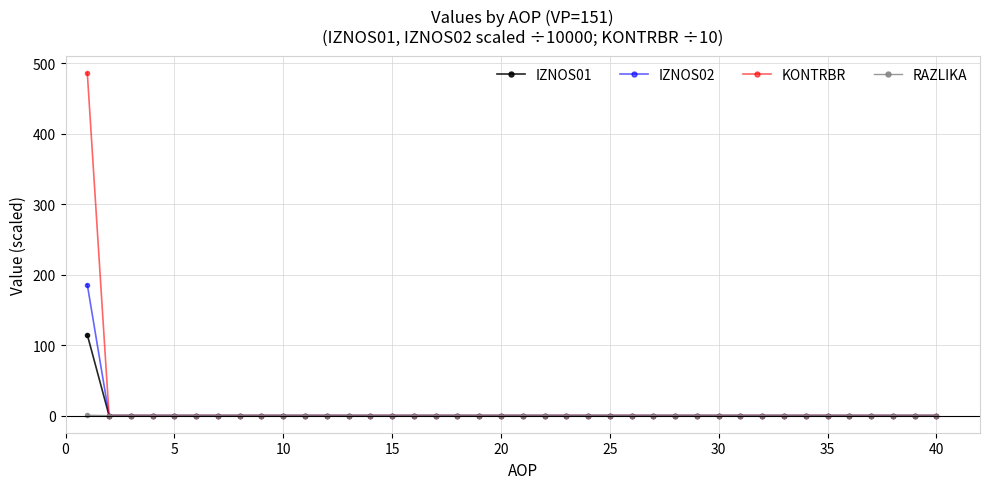

List the series in order of their peak value, lowest first.

RAZLIKA, IZNOS01, IZNOS02, KONTRBR